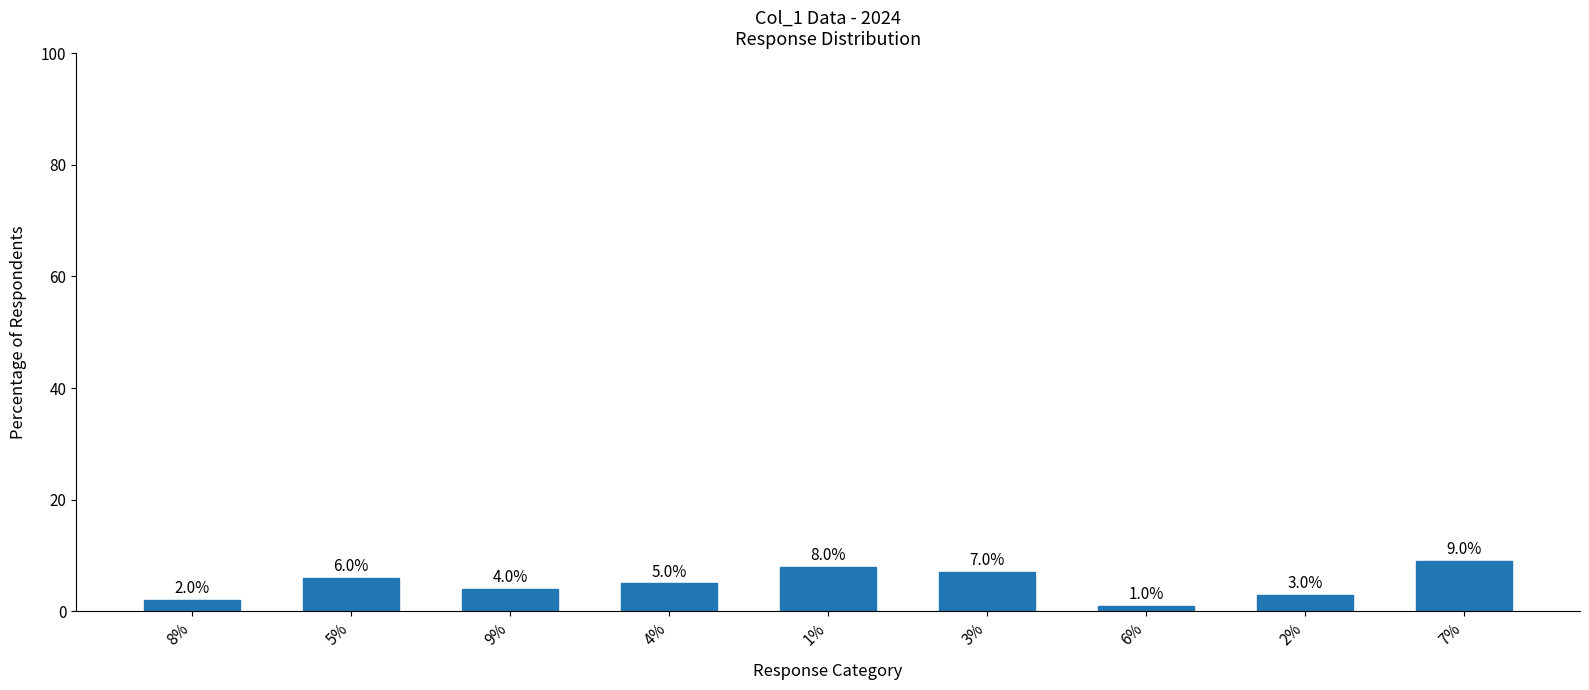

Reading left to right, list all the values displayed in this chart.

2	6	4	5	8	7	1	3	9